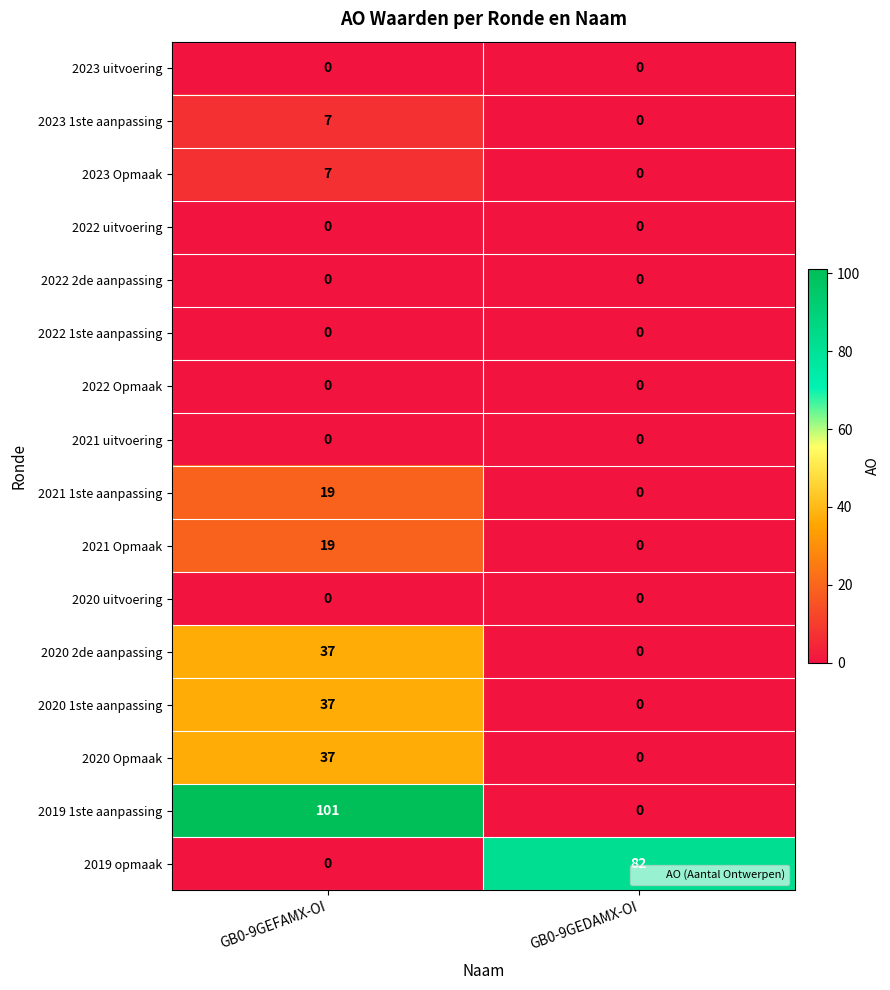

Rank the categories by 2019 1ste aanpassing value from highest to lowest.

GB0-9GEFAMX-OI, GB0-9GEDAMX-OI